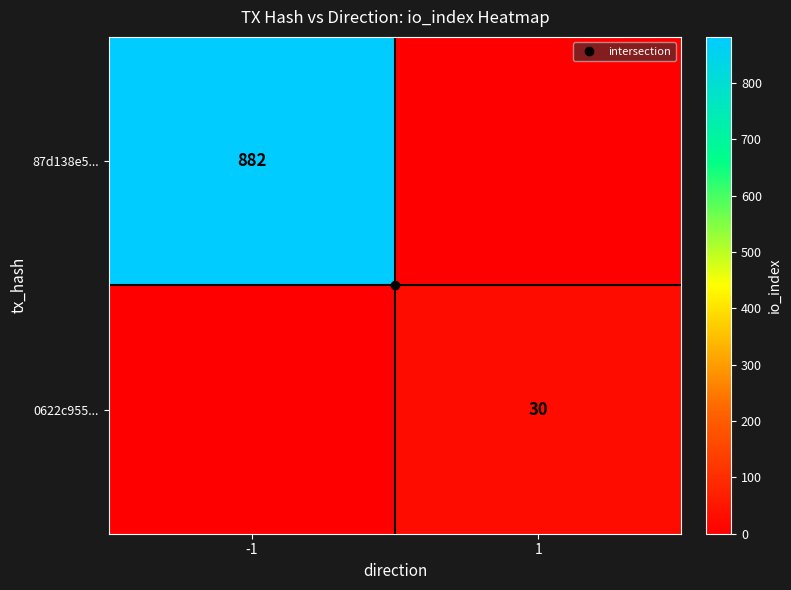

What is the sum of the 87d138e5... values at -1 and 1?

882